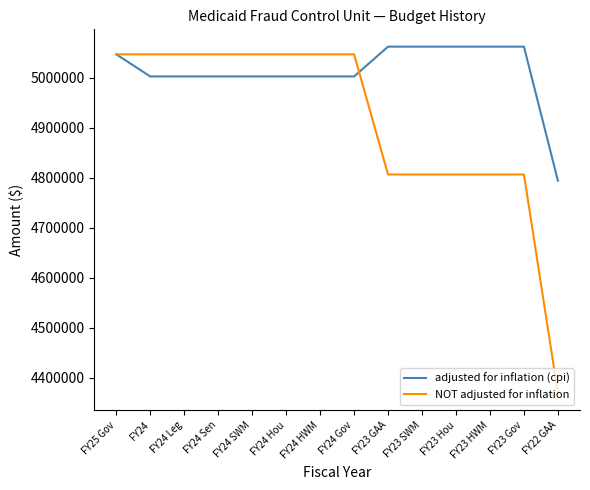

What position from the right is FY24 HWM?

8